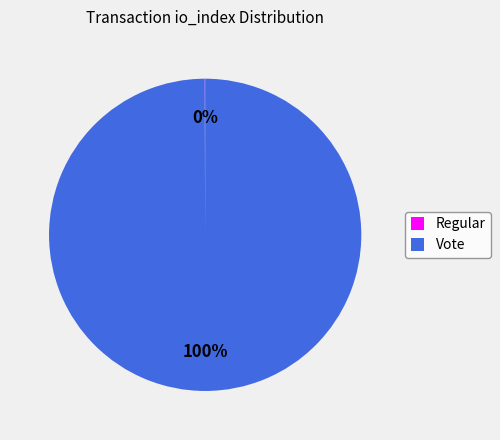

Which slice is the largest?

Vote